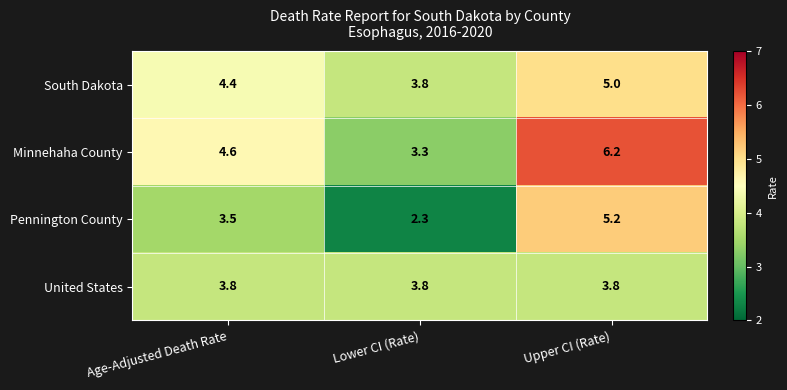

At which category does the chart reach its minimum across all series?

Lower CI (Rate)